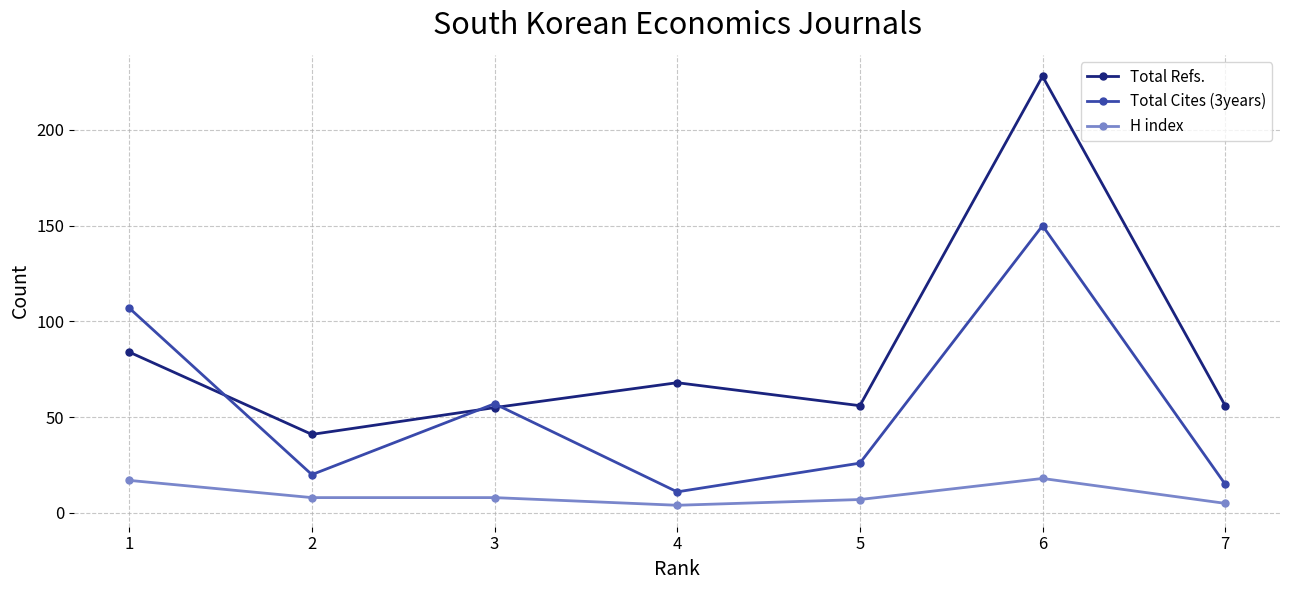

What value does the Total Refs. series have at 7?

56